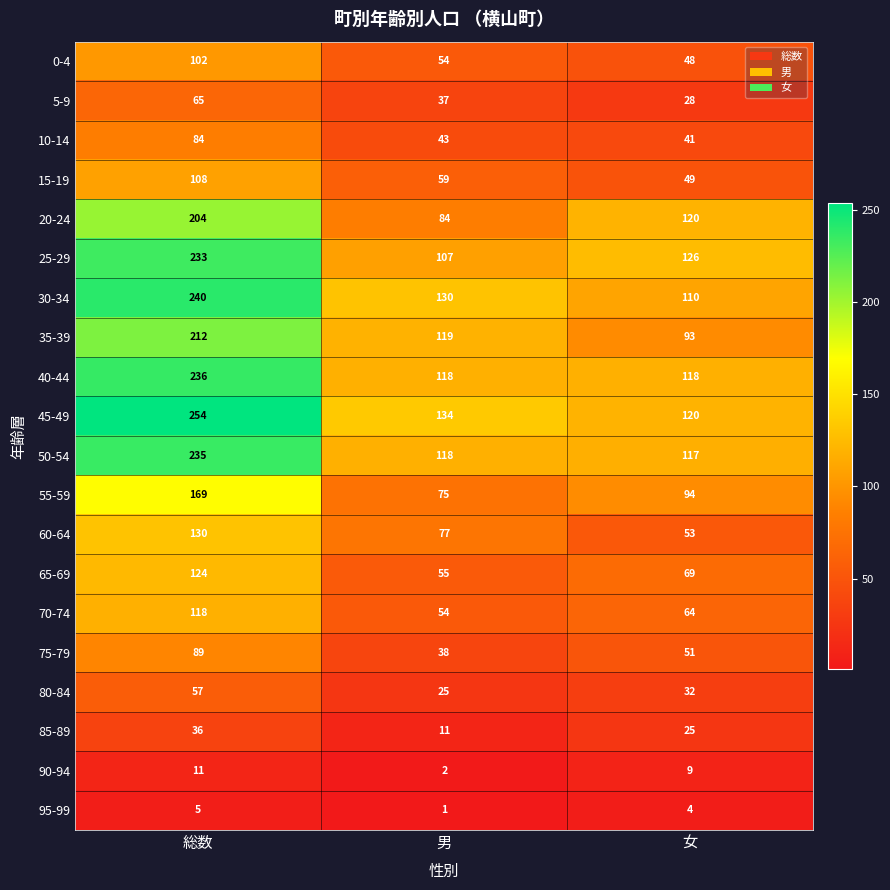

What is the sum of the 0-4 values at 女 and 男?

102